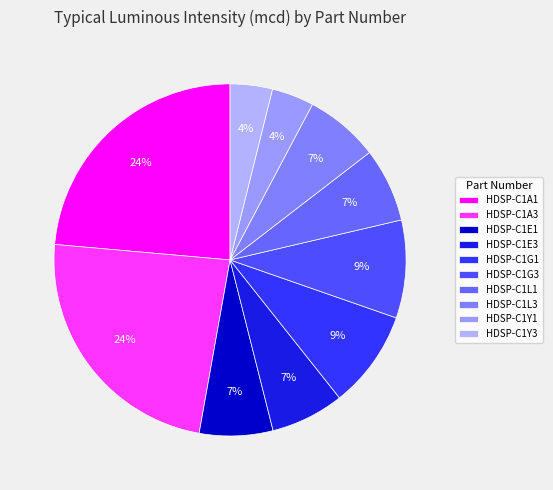

To the nearest percent, what percentage of the pie is HDSP-C1L1?

7%